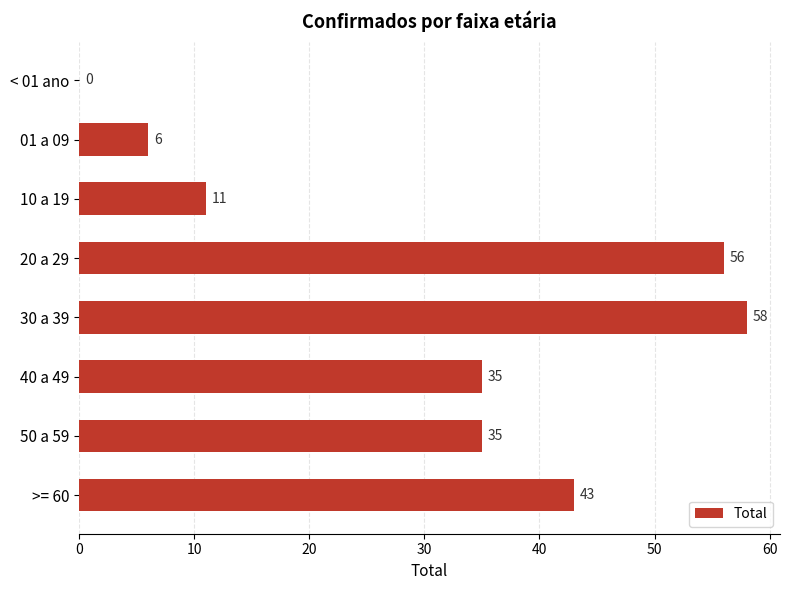

Which label corresponds to the largest value in the chart?

30 a 39